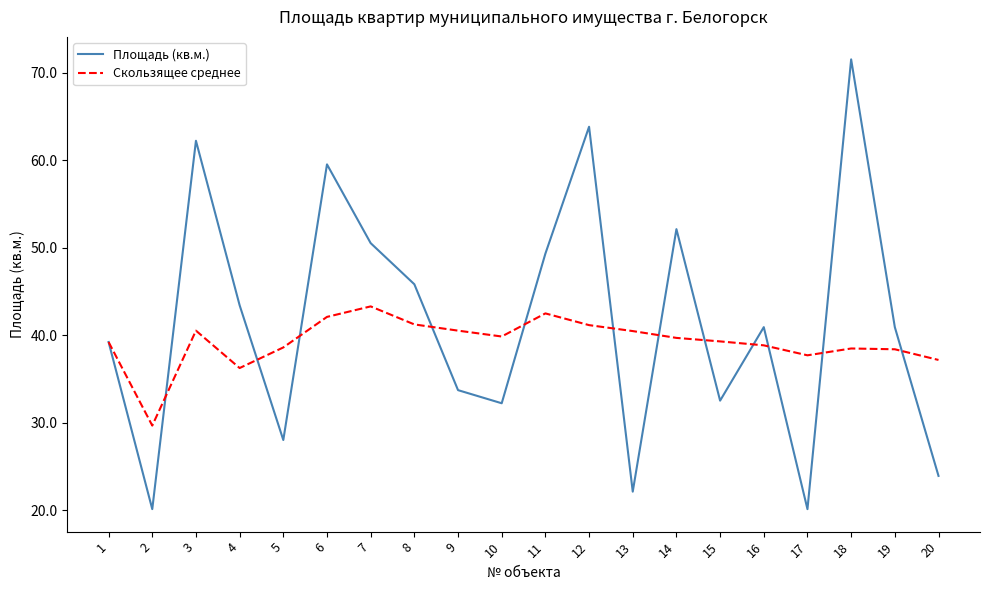

What is the total value across all series at 14?

91.8